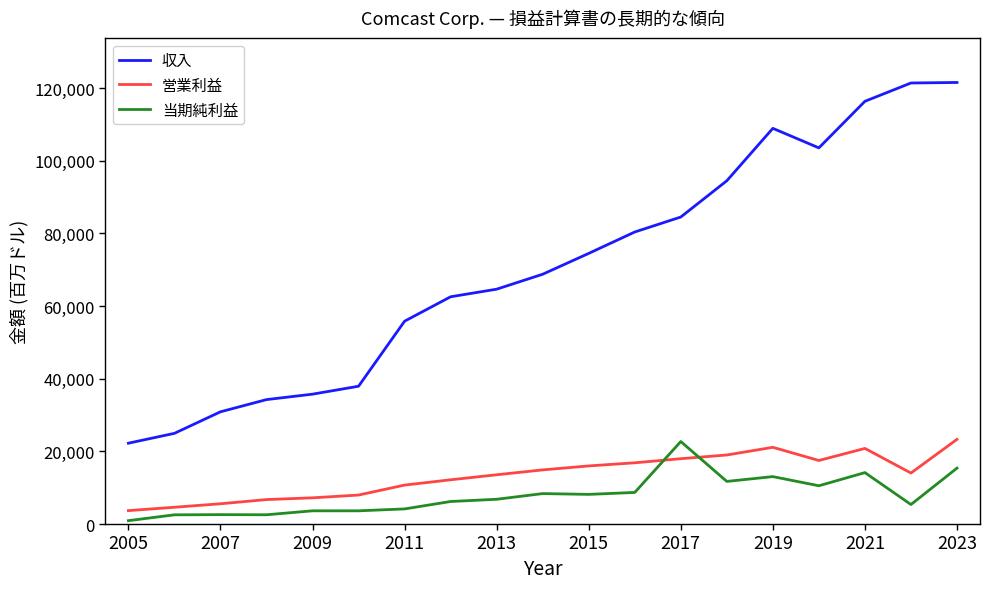

Which series has the largest total across all categories?

収入